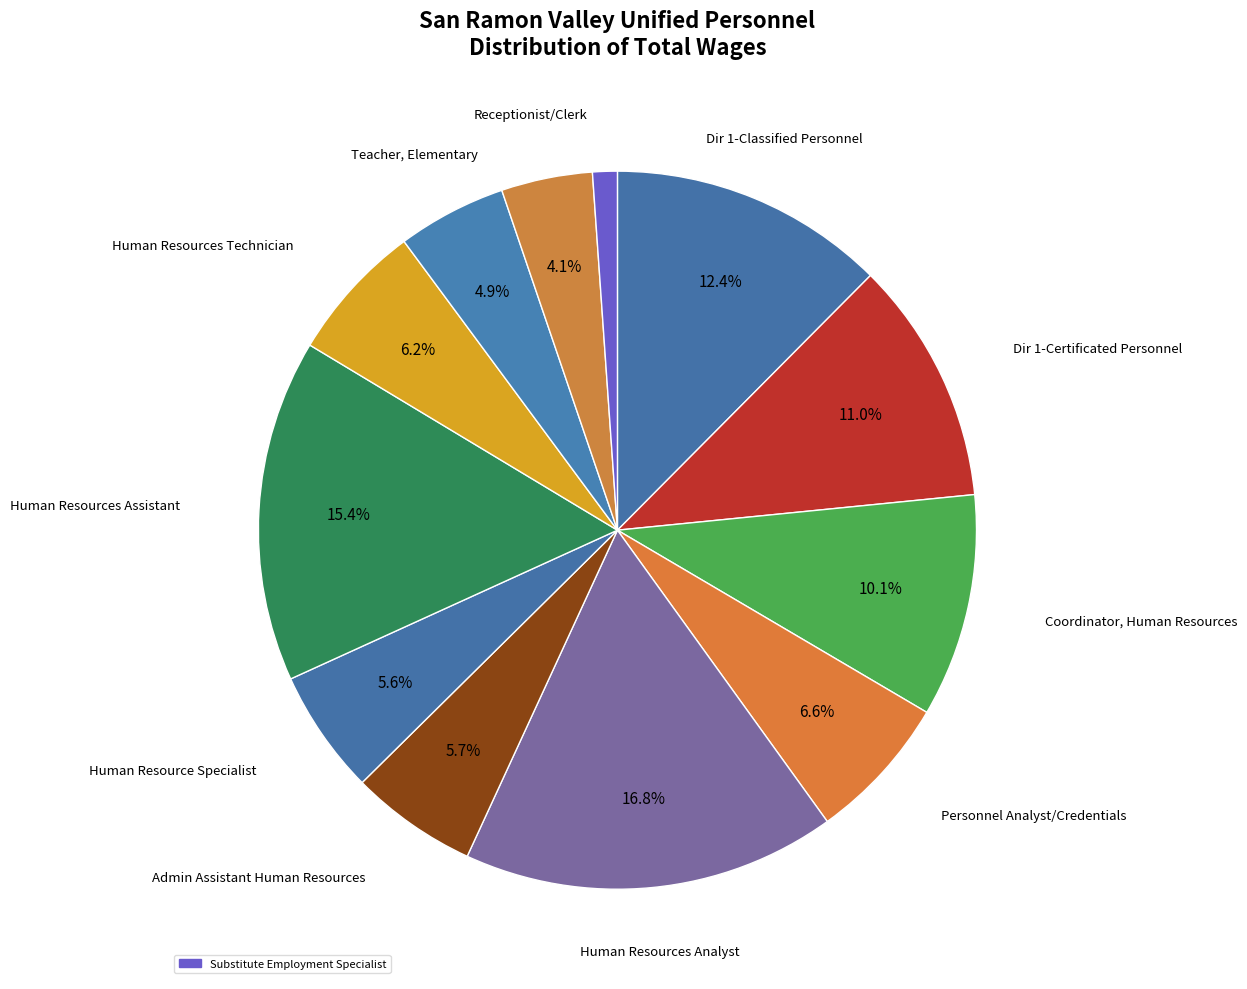

Count the number of slices in the pie.

12